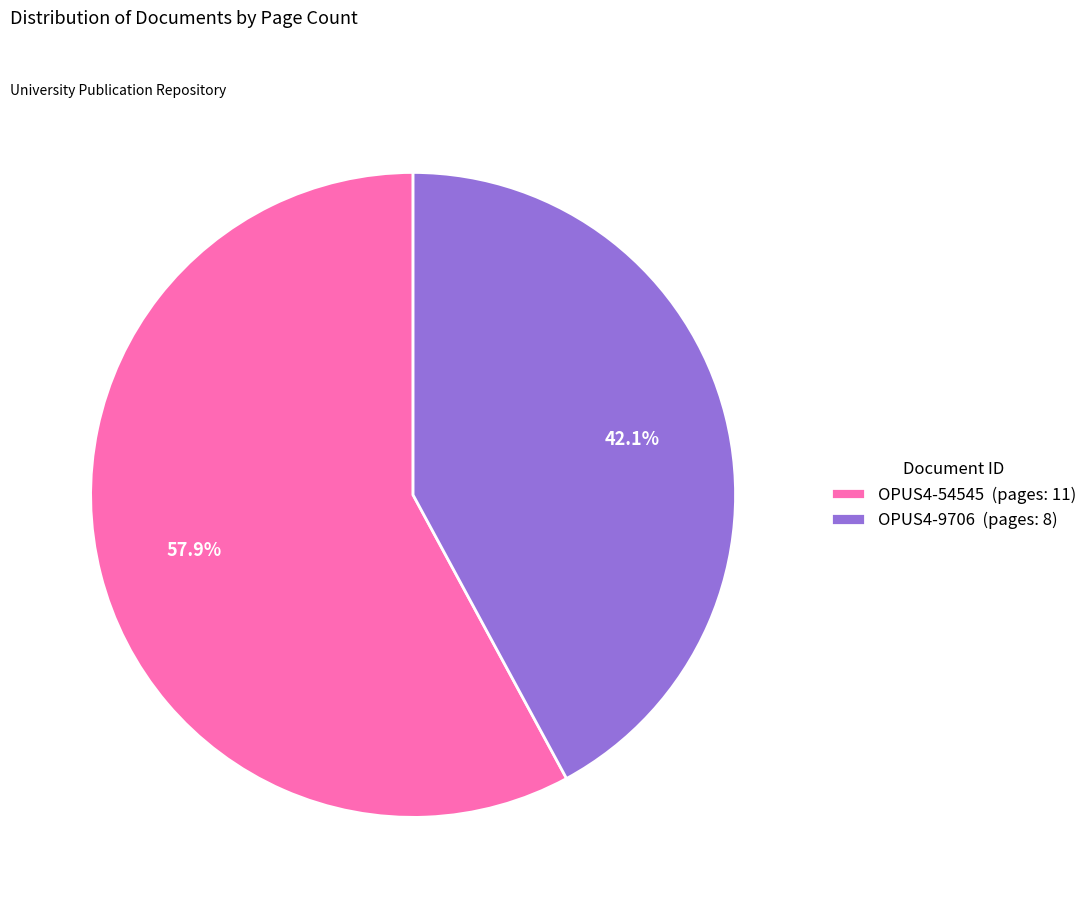

Count the number of slices in the pie.

2